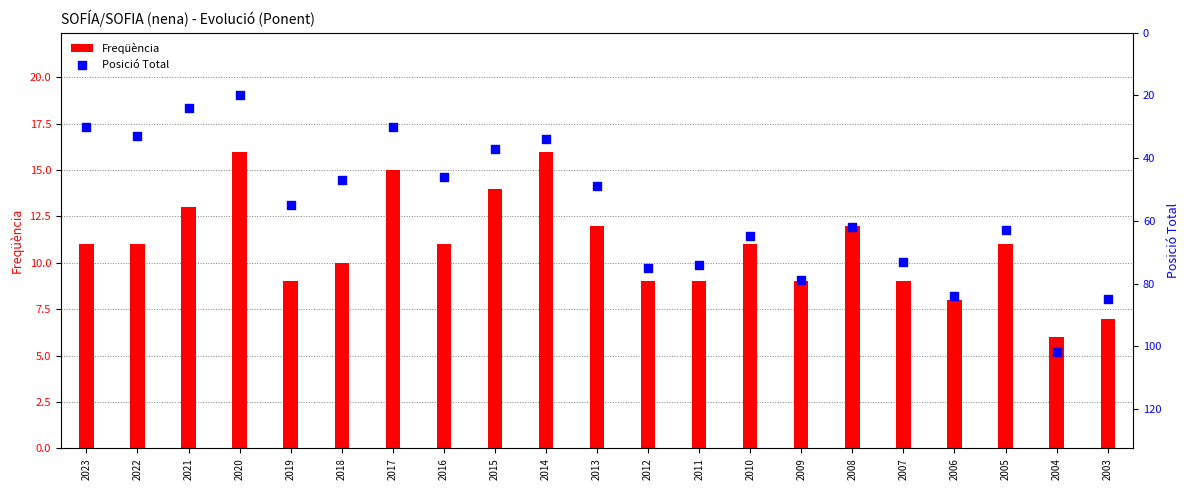

Which series contains the highest Y value?

Posició Total